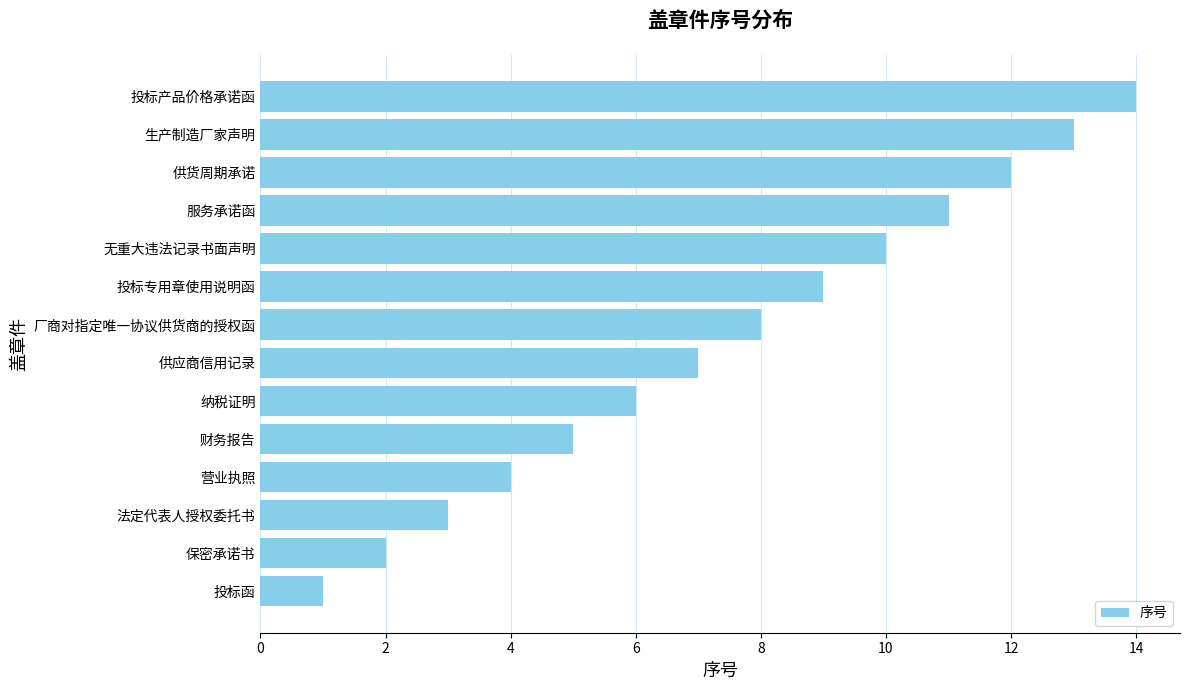

List the labels in order of value, largest first.

投标产品价格承诺函, 生产制造厂家声明, 供货周期承诺, 服务承诺函, 无重大违法记录书面声明, 投标专用章使用说明函, 厂商对指定唯一协议供货商的授权函, 供应商信用记录, 纳税证明, 财务报告, 营业执照, 法定代表人授权委托书, 保密承诺书, 投标函